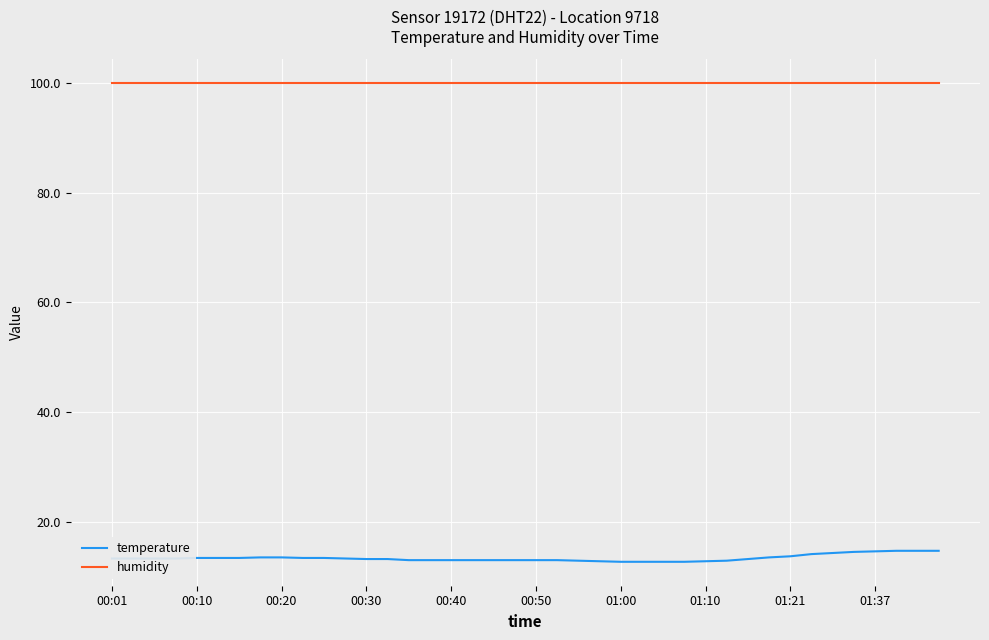

True or false: temperature and humidity intersect in this chart.

False